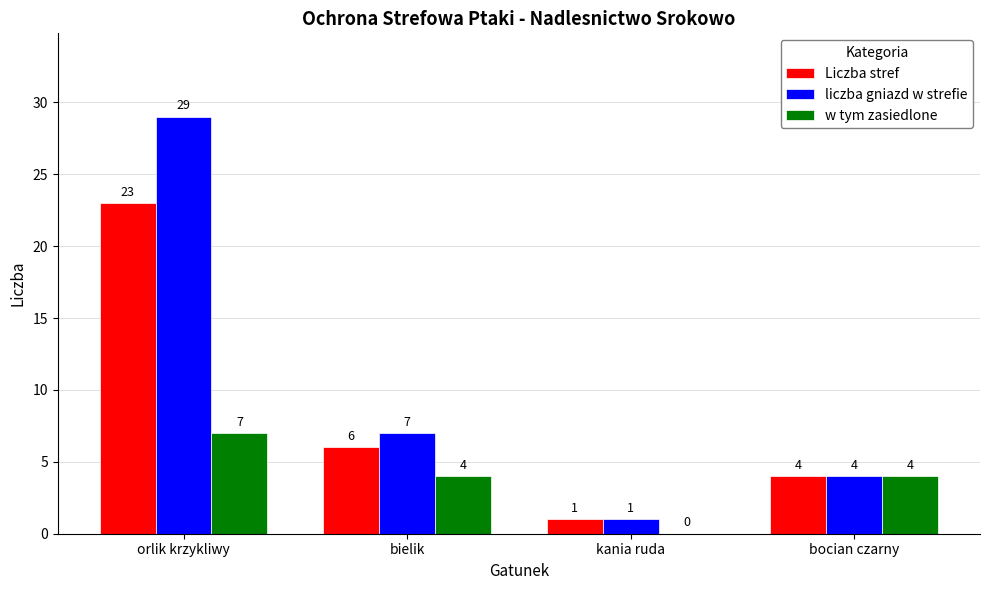

Reading right to left, what are all the values shown in this chart?

Liczba stref: 4	1	6	23
liczba gniazd w strefie: 4	1	7	29
w tym zasiedlone: 4	0	4	7